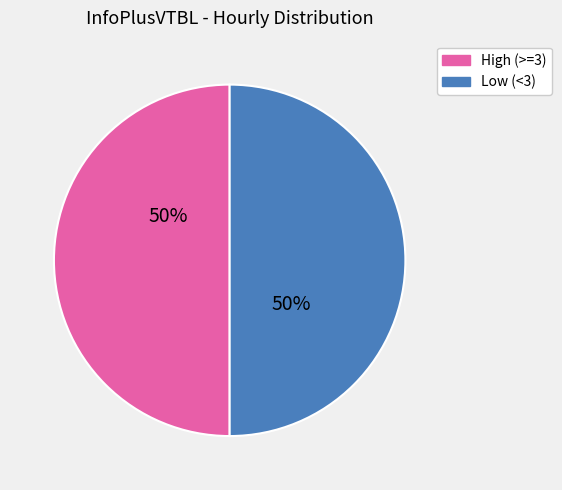

To the nearest percent, what is the average slice percentage?

50%